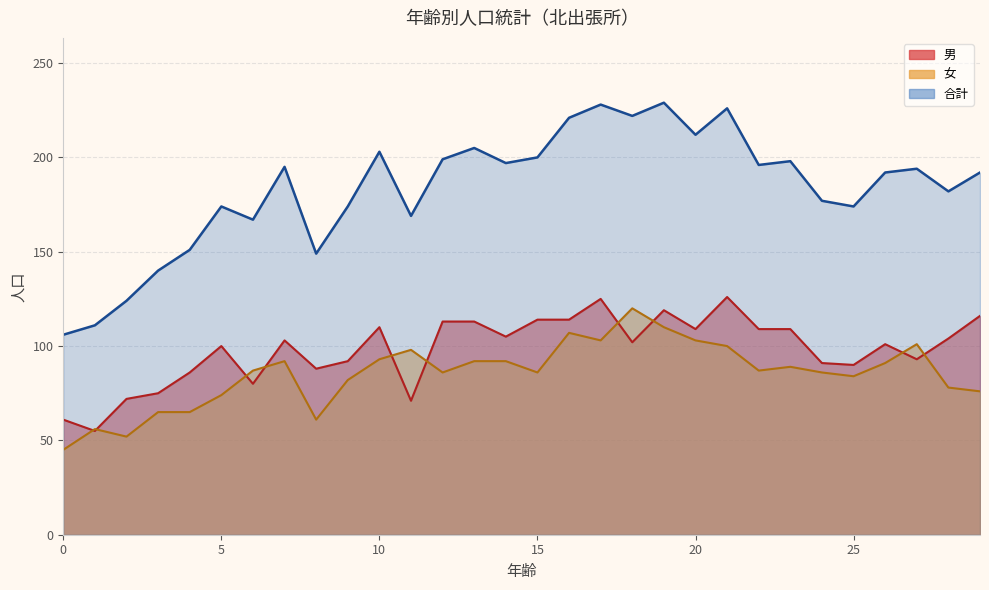

What is the sum of all 男 values?

2946